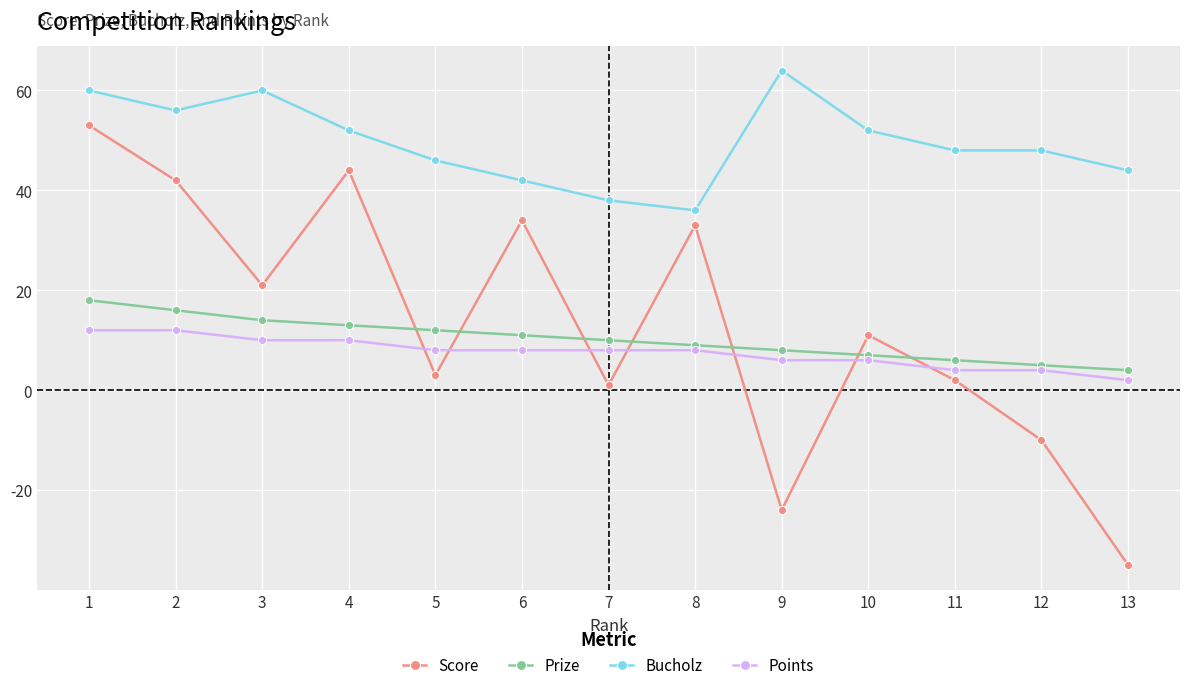

At which category does Bucholz reach its first local valley?

2